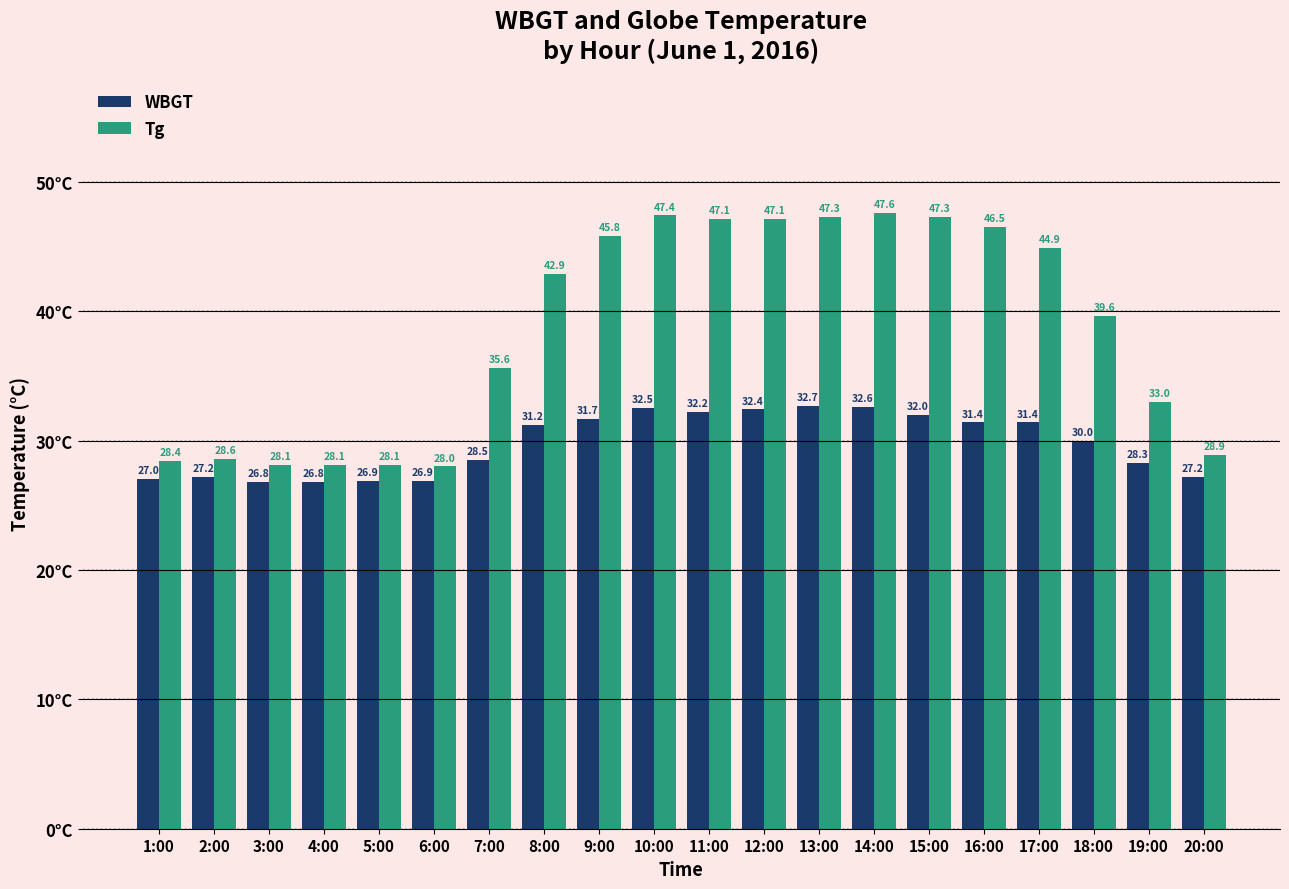

At how many categories does at least one series exceed 40?

10